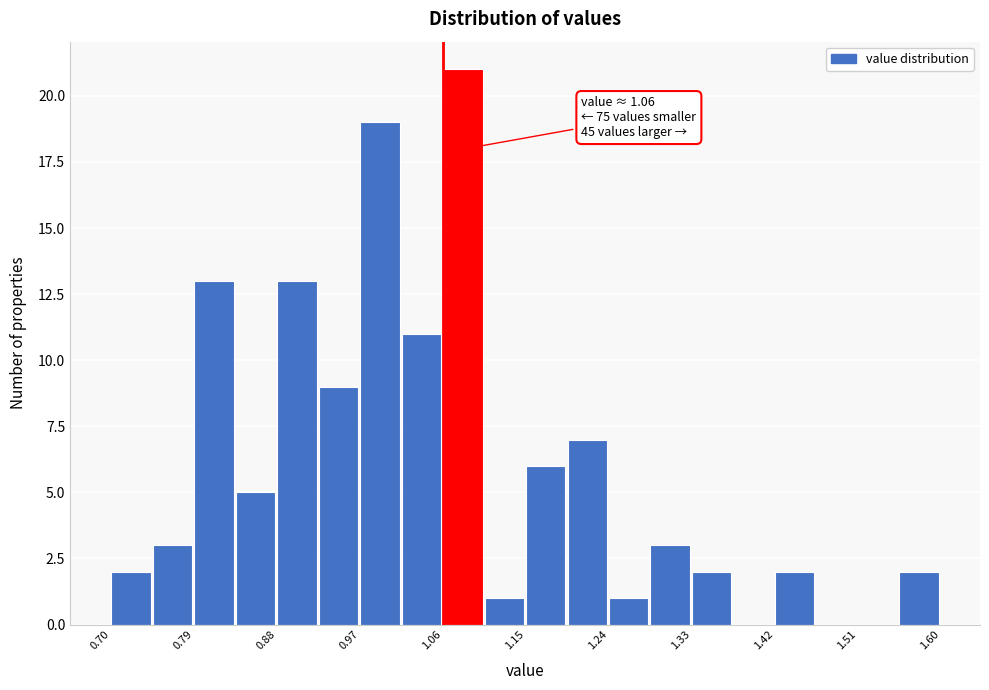

Which range on the x-axis has the tallest bar?

1.060 to 1.105